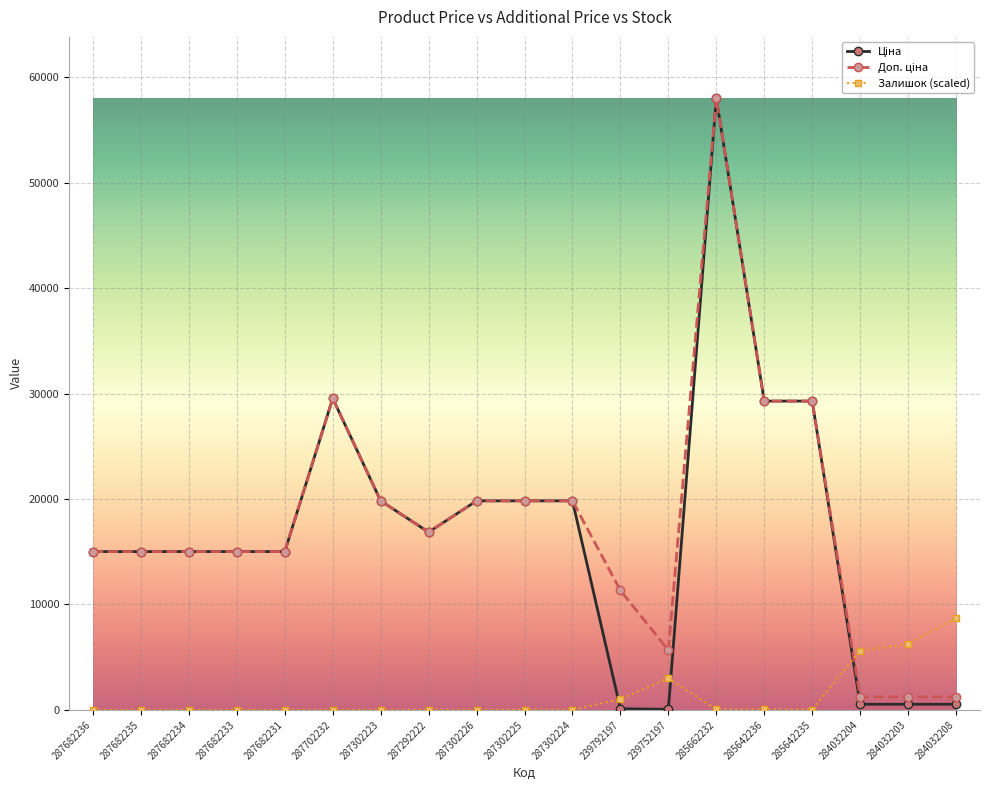

At which category is the sum across all series the highest?

285662232